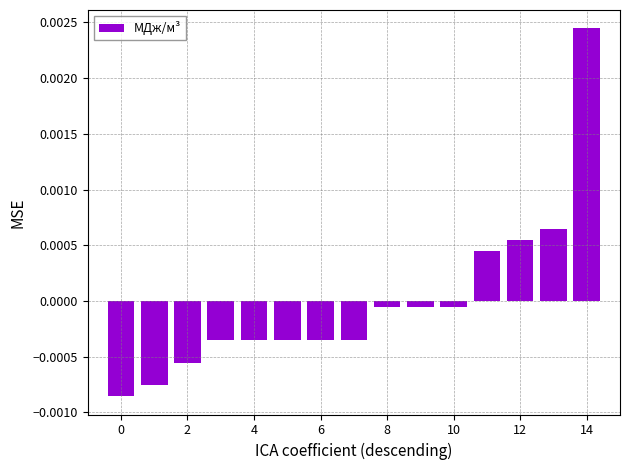

How many bars are there in total?

15